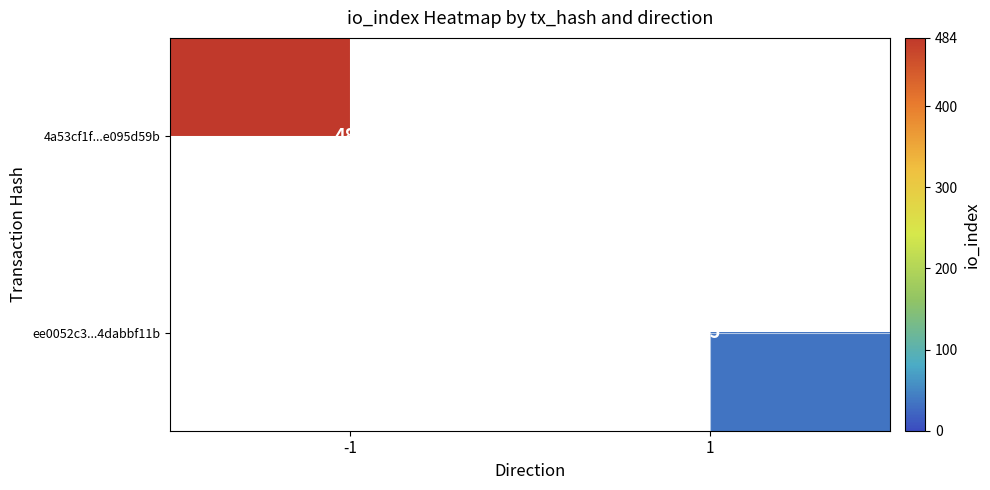

True or false: ee0052c3...4dabbf11b has a value of 35 at 1.

True